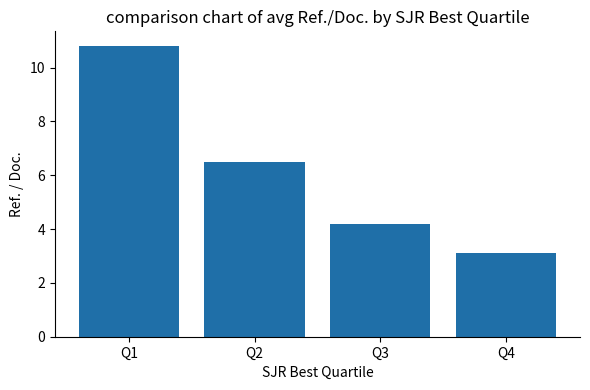

Reading left to right, what are all the values shown in this chart?

Q1=10.8	Q2=6.5	Q3=4.2	Q4=3.1